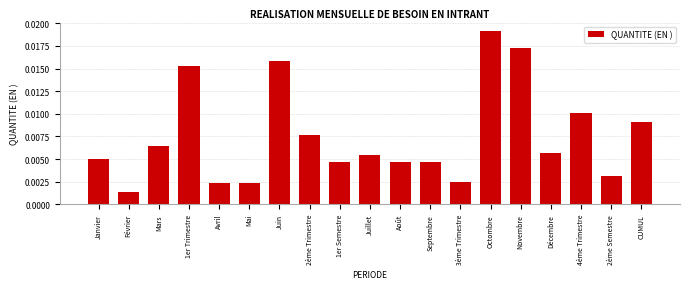

What is the label of the 2nd bar from the left?

Février